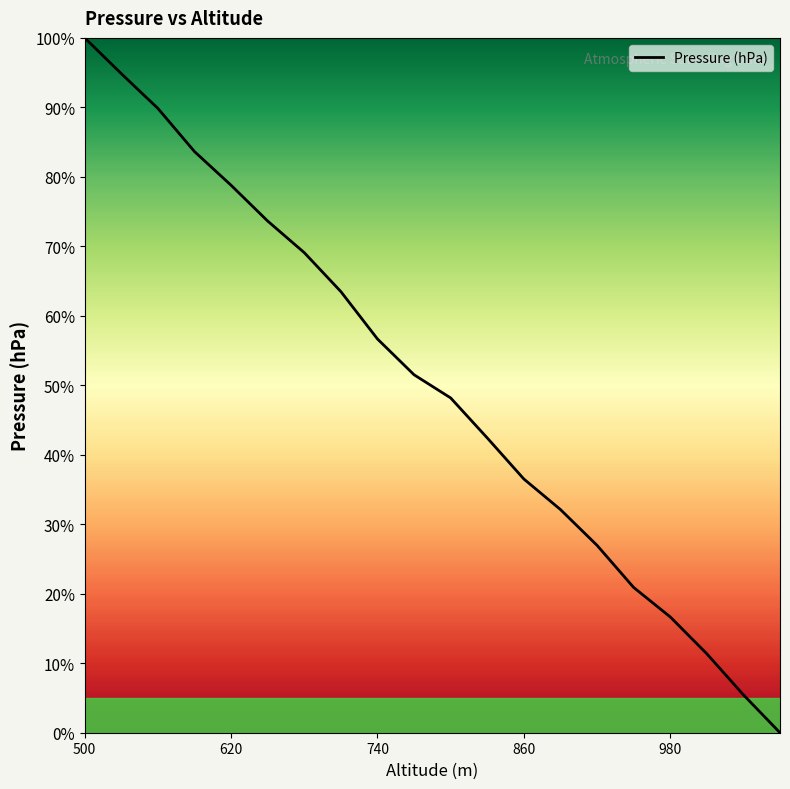

What is the maximum value shown in the chart?

100.0